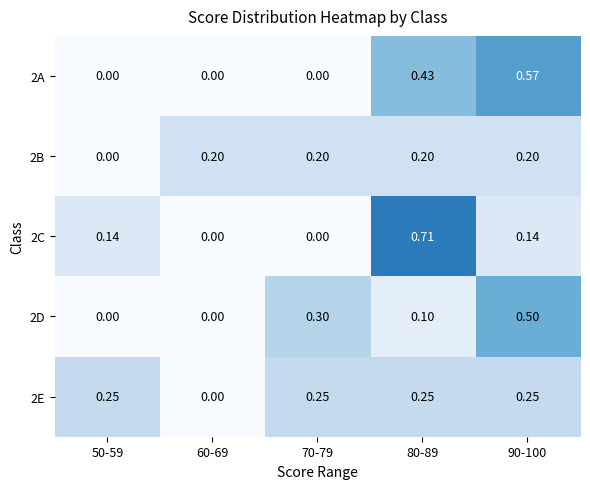

How many positive values does the 2A series have?

2